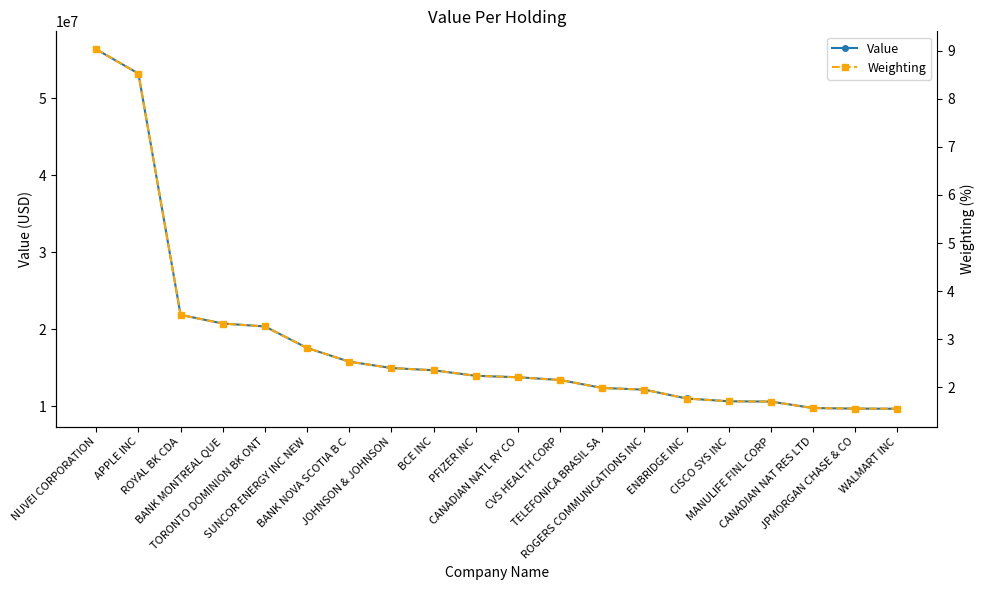

Which series has the widest spread of values?

Value